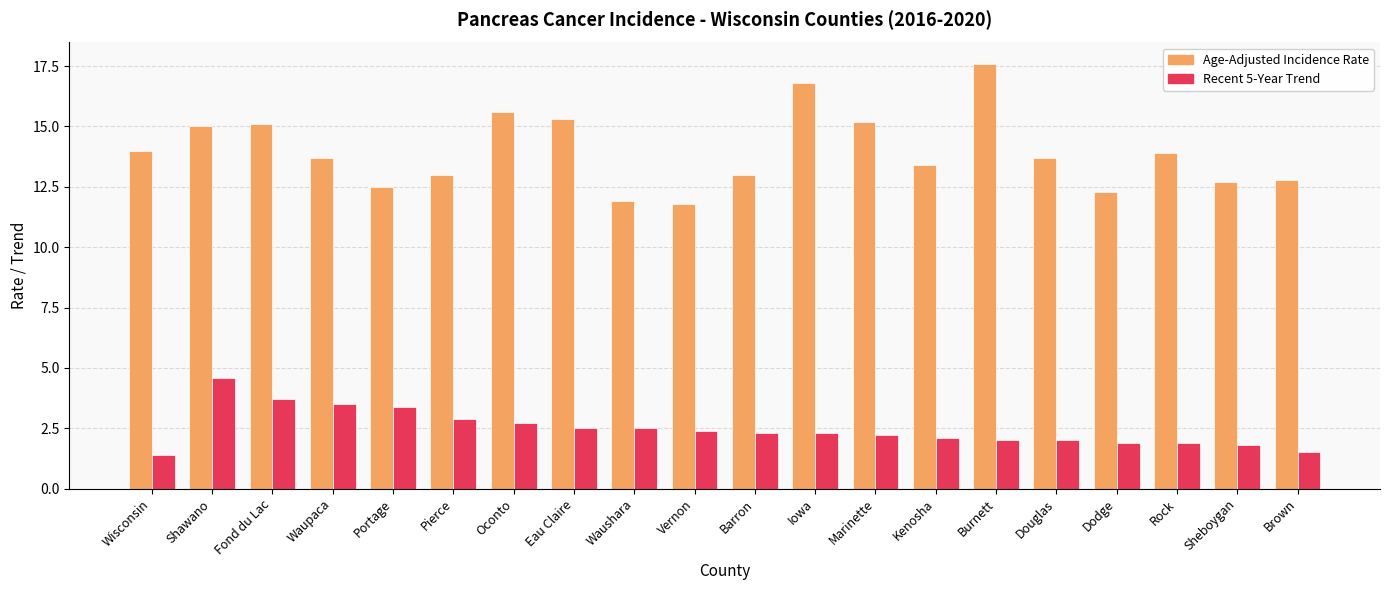

List the series in order of their overall mean, lowest first.

Recent 5-Year Trend, Age-Adjusted Incidence Rate